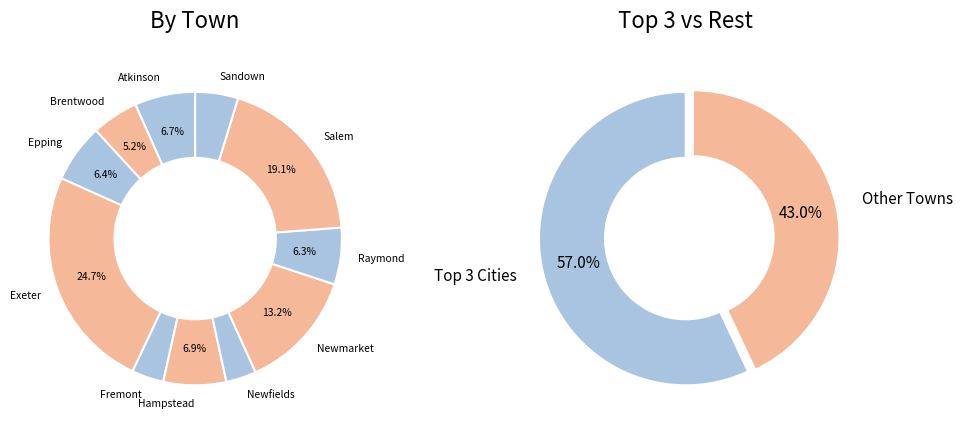

Count the number of slices in the pie.

11